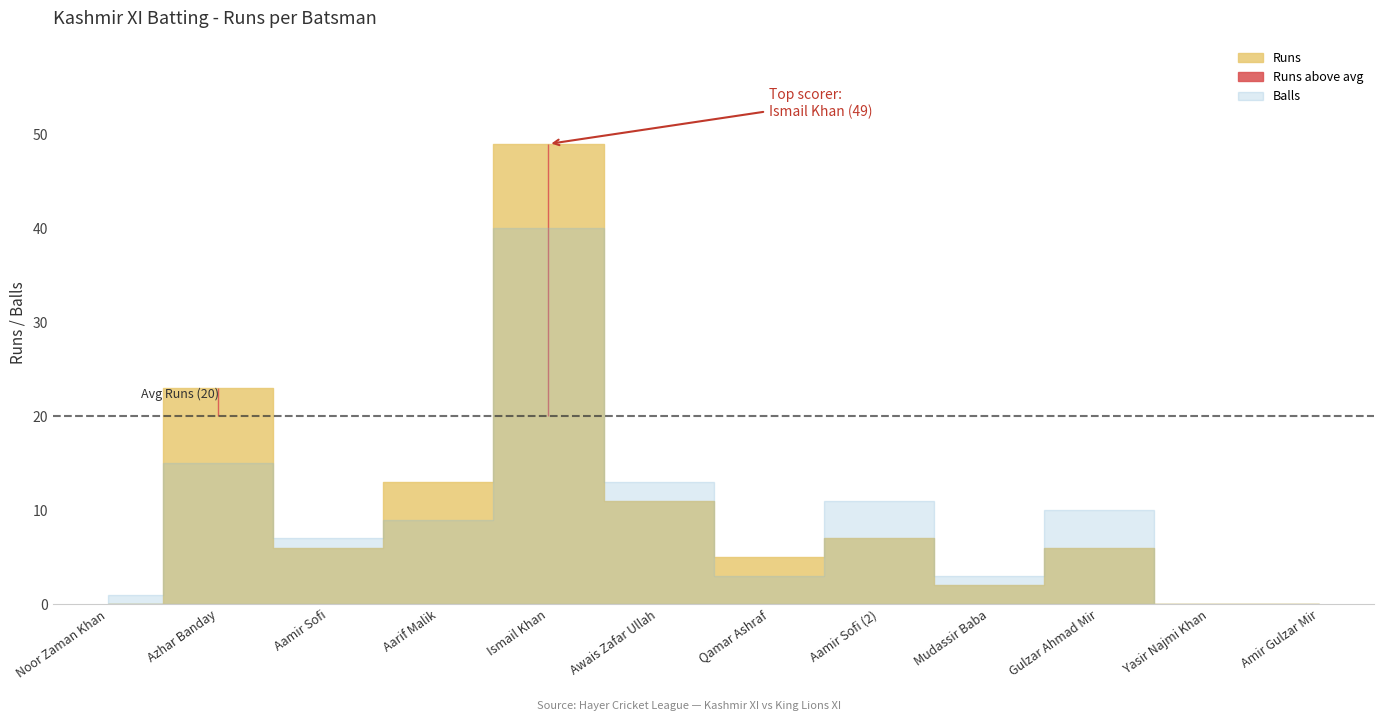

Which series has the largest total across all categories?

Runs